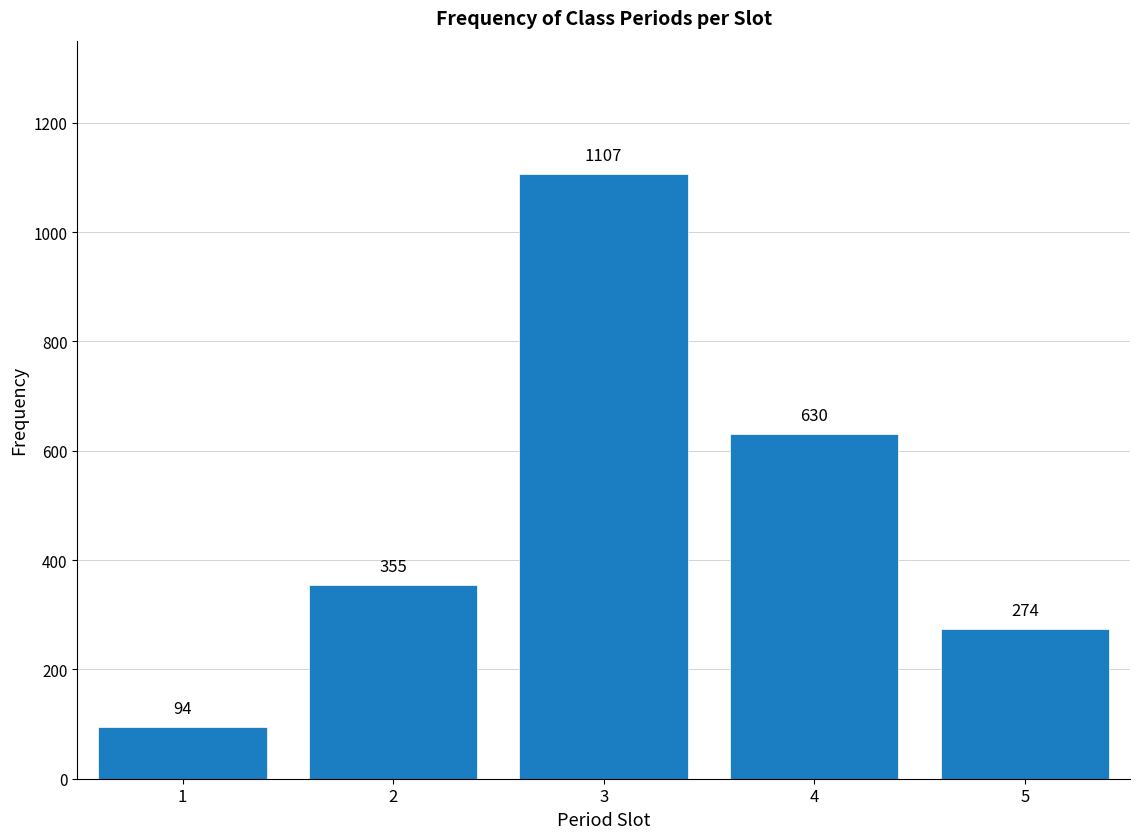

Reading left to right, what are all the values shown in this chart?

94	355	1107	630	274